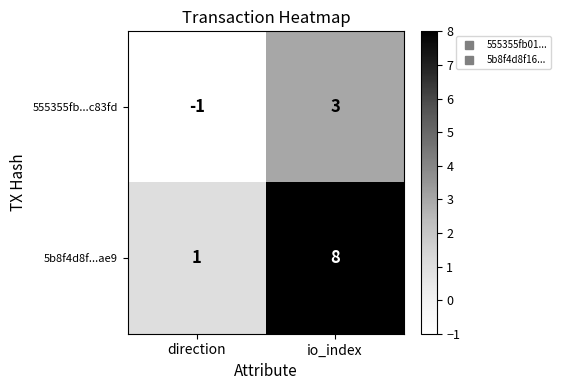

What is the greatest value displayed?

8